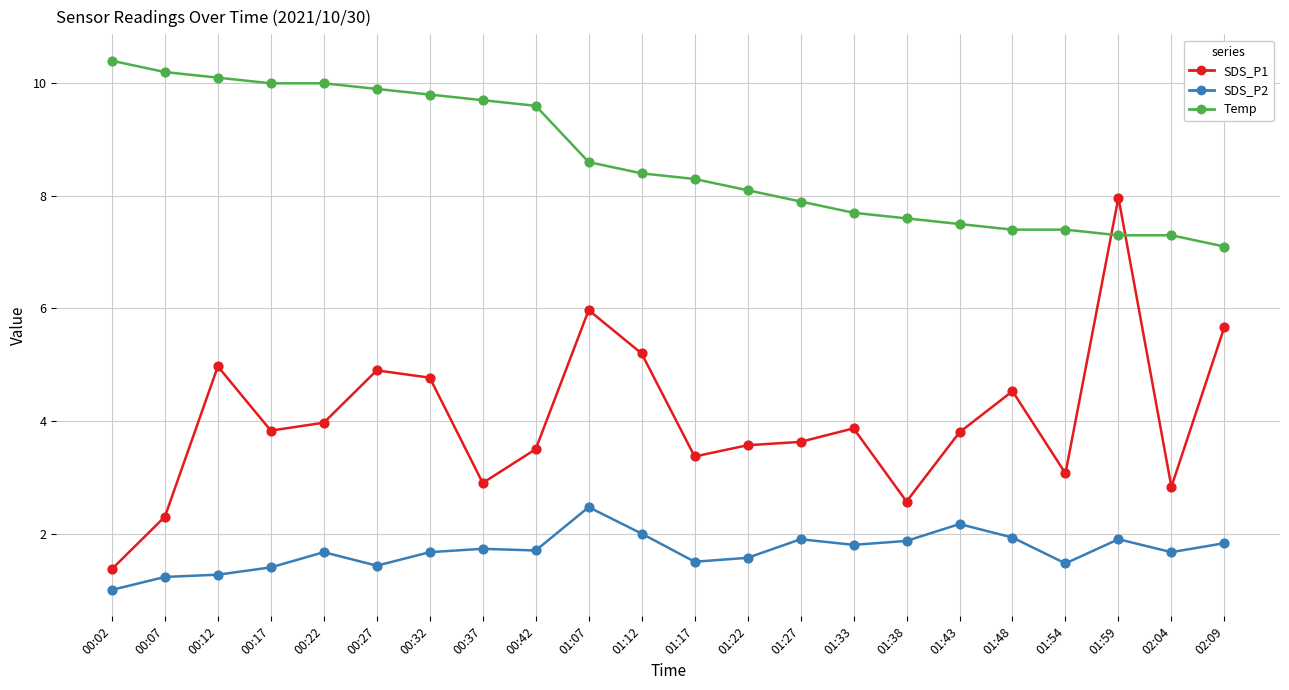

What are all the series names shown in the legend?

SDS_P1, SDS_P2, Temp